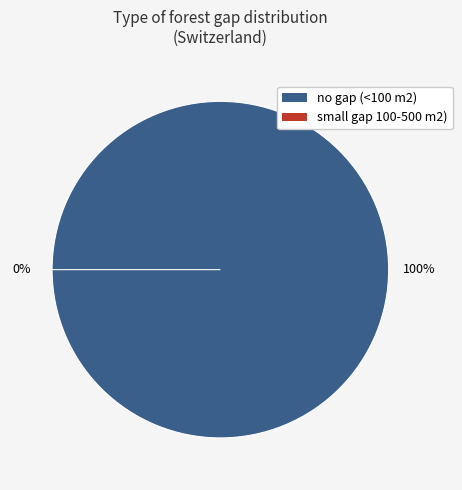

True or false: small gap 100-500 m2) accounts for 1% of the total.

False